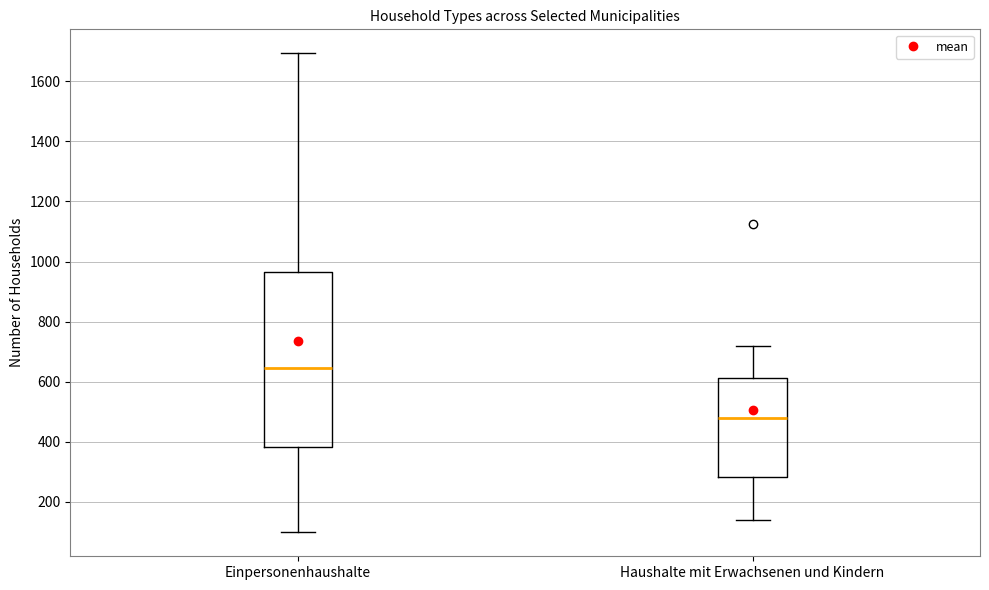

Reading left to right, transcribe this box plot: for each box, give where its median line is, the range the box spans, and where its two whiskers end, as read against the y-axis. The values are not printed on the chart, so give them approximately, as read against the axis.

Einpersonenhaushalte: median 640, box 380 to 960, whiskers 100 to 1700
Haushalte mit Erwachsenen und Kindern: median 480, box 280 to 620, whiskers 140 to 720